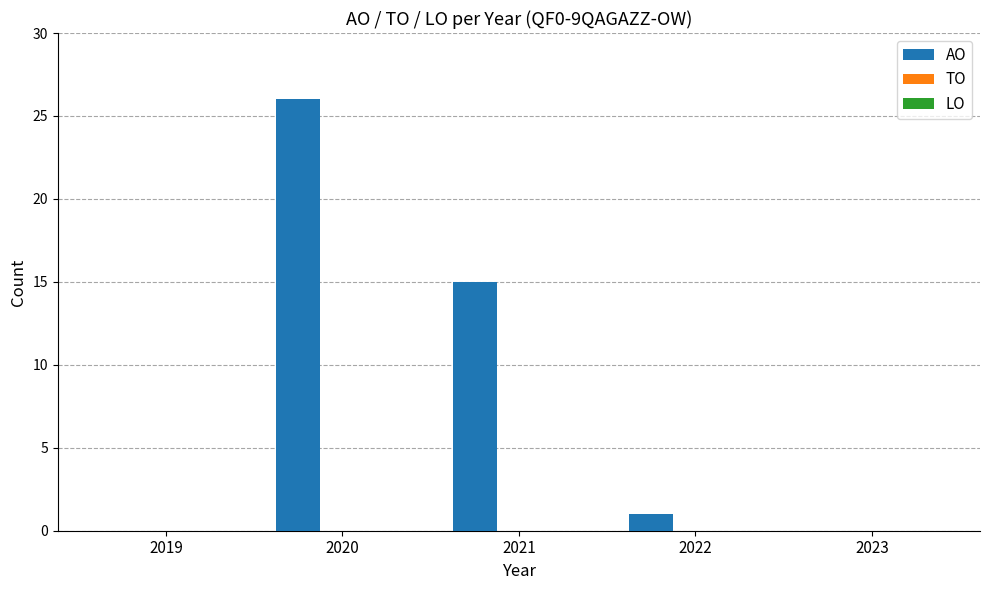

Are the bars horizontal?

No